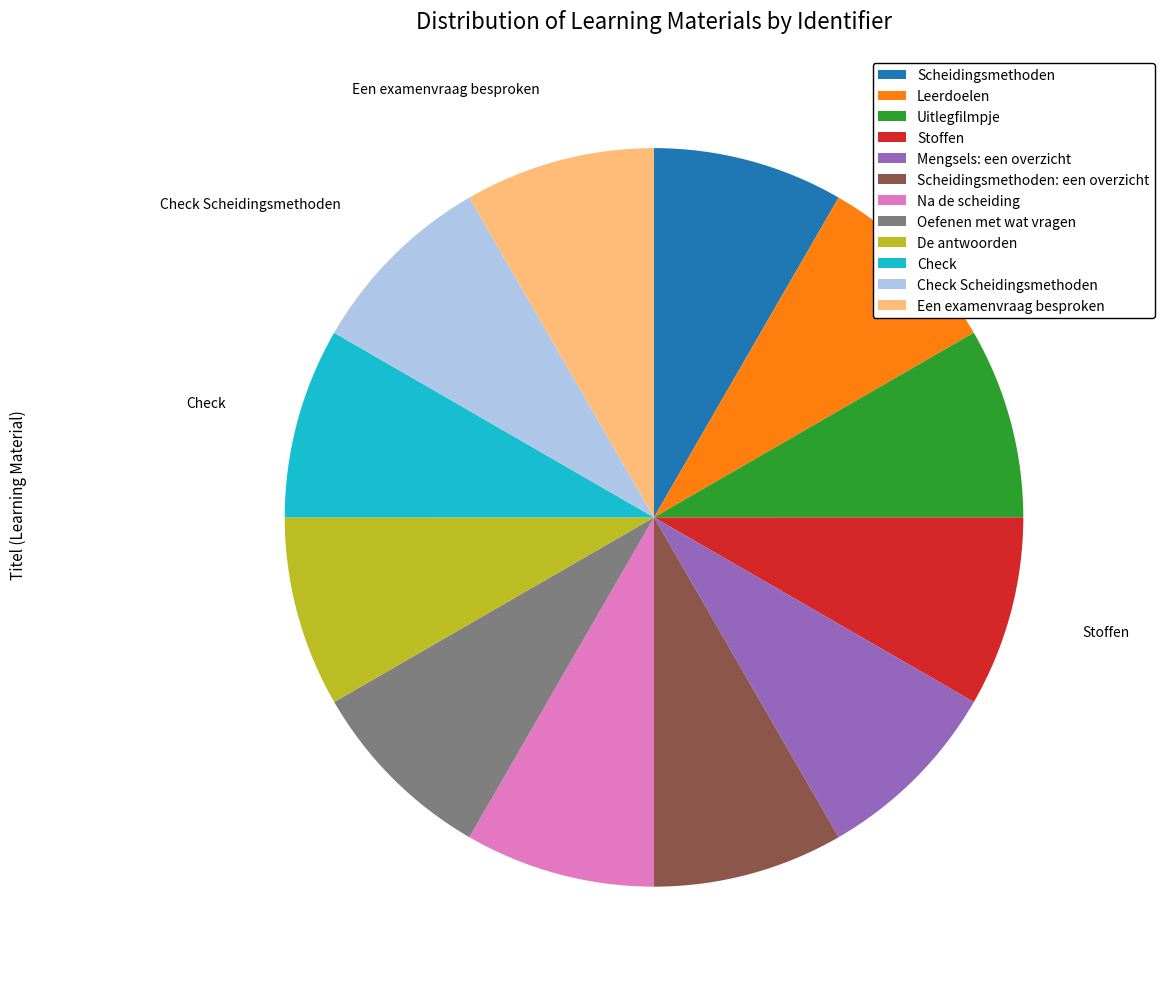

Does any single category account for the majority?

No